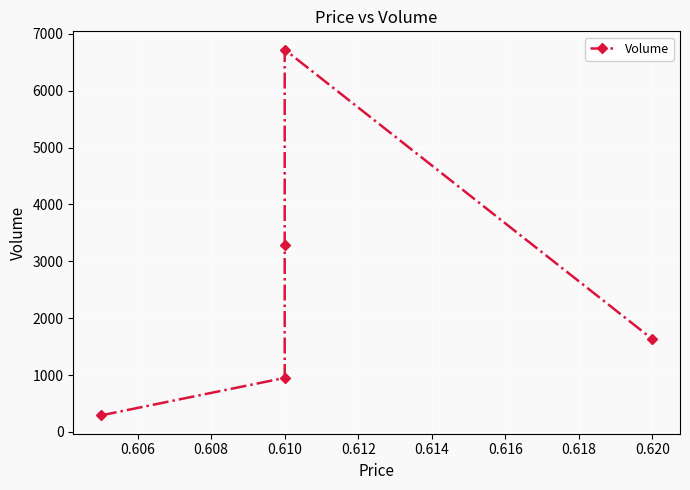

Is it true that the value at 0.610 is 1492?

False